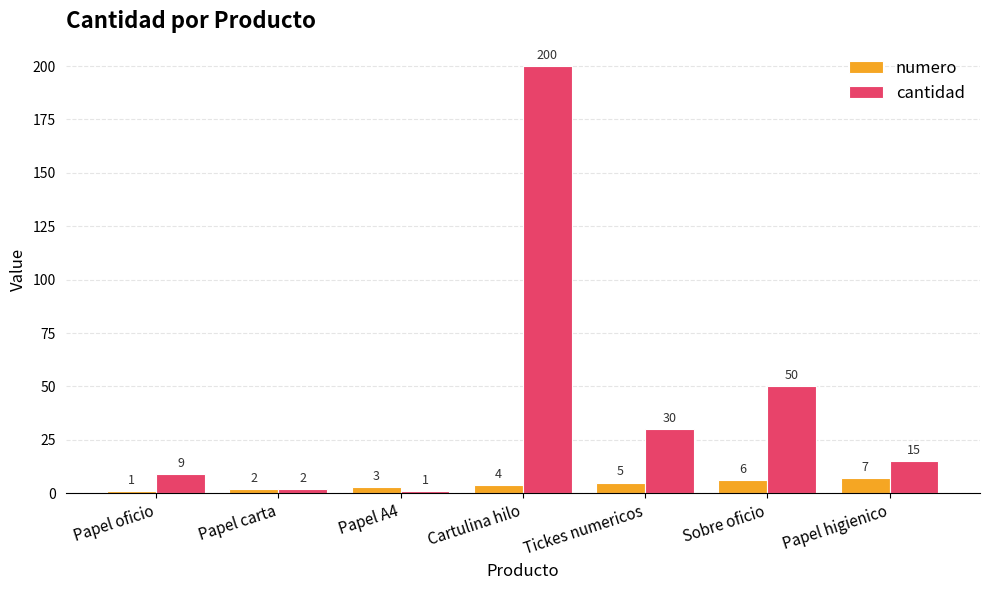

The value of cantidad at Tickes numericos is 51. True or false?

False